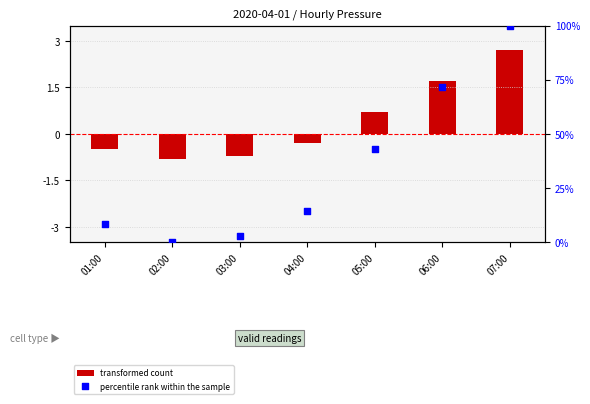

What are all the series names shown in the legend?

transformed count, percentile rank within the sample